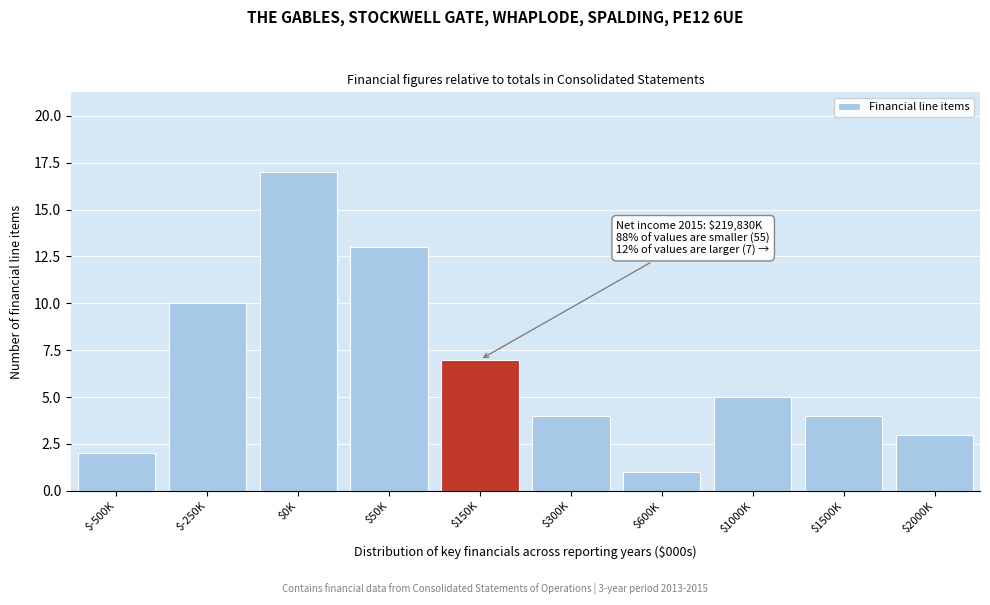

Reading right to left, what are all the values shown in this chart?

3	4	5	1	4	7	13	17	10	2